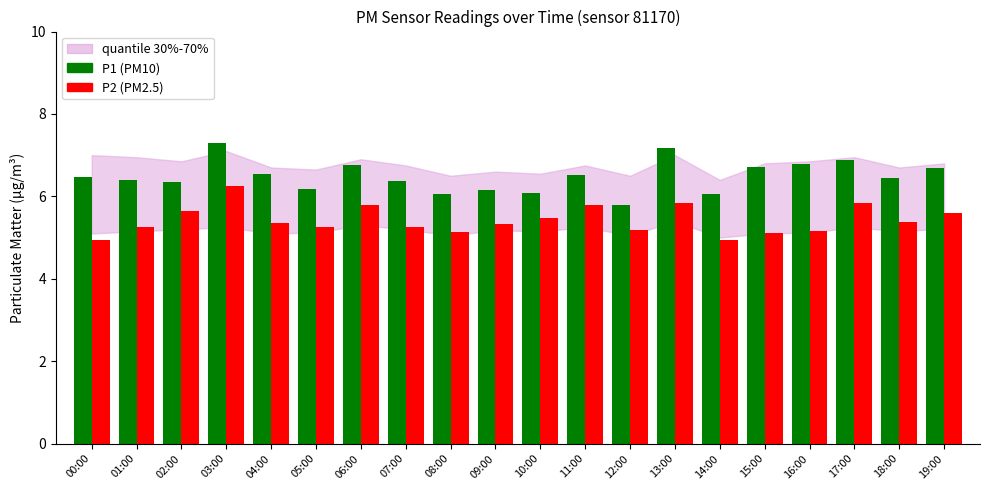

Are the bars grouped side by side (vs. stacked)?

Yes